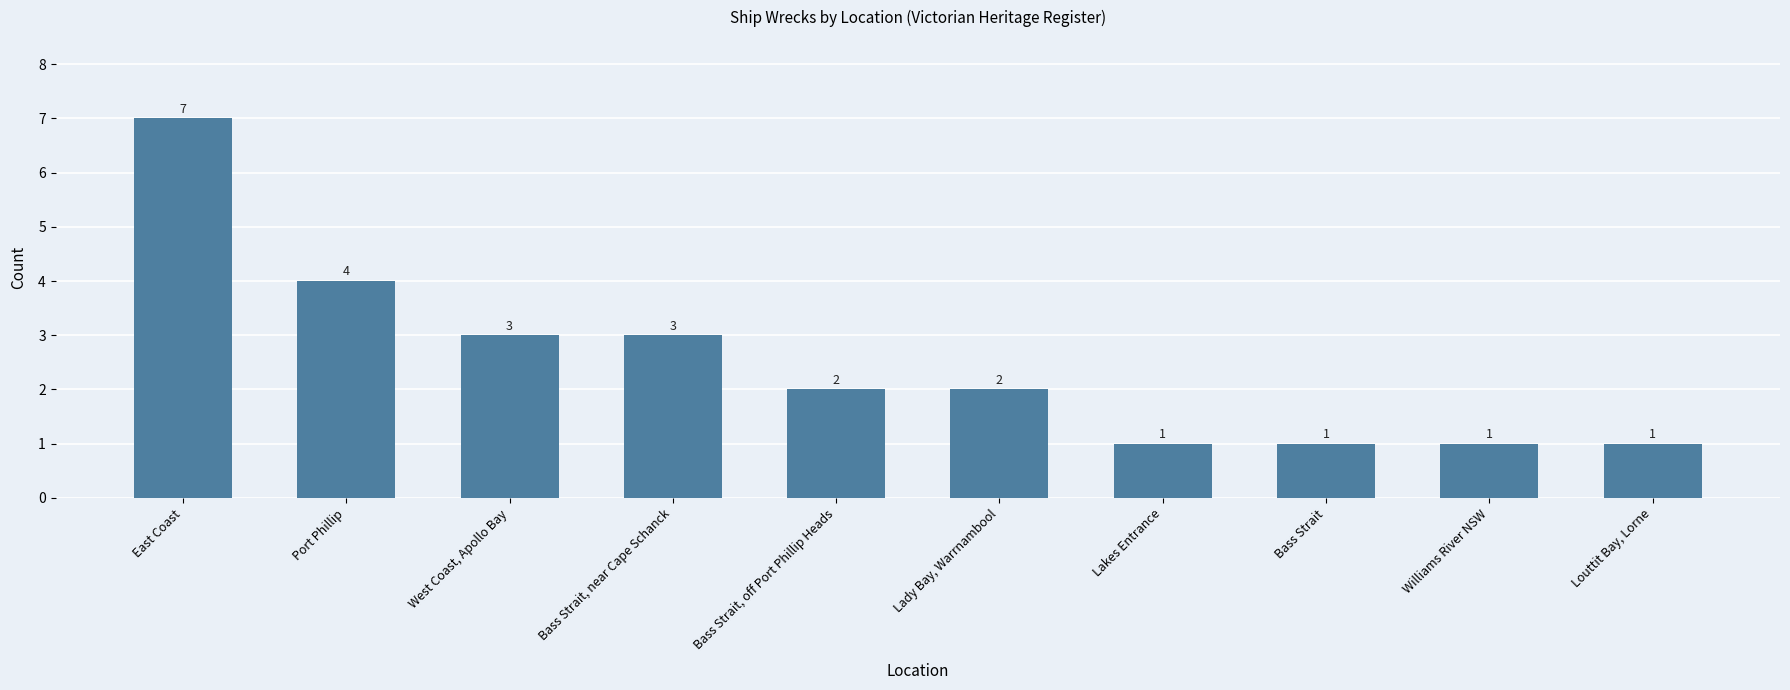

Approximately how many times larger is the value at Port Phillip compared to Bass Strait, near Cape Schanck?

1.3